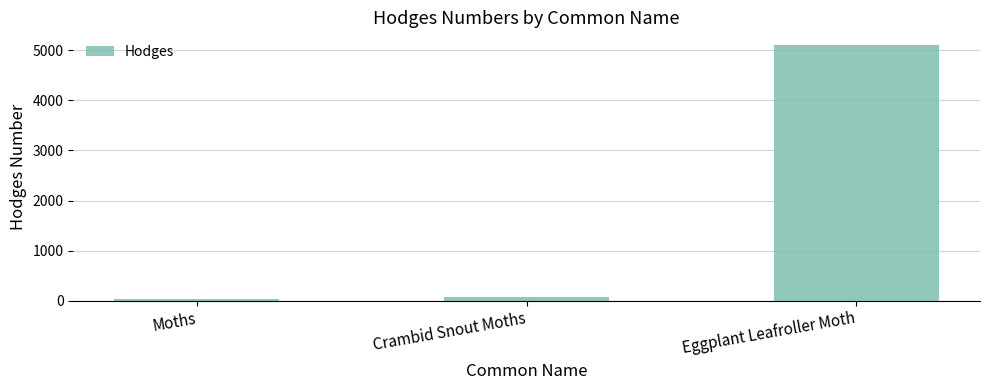

What is the label of the 3rd bar from the right?

Moths